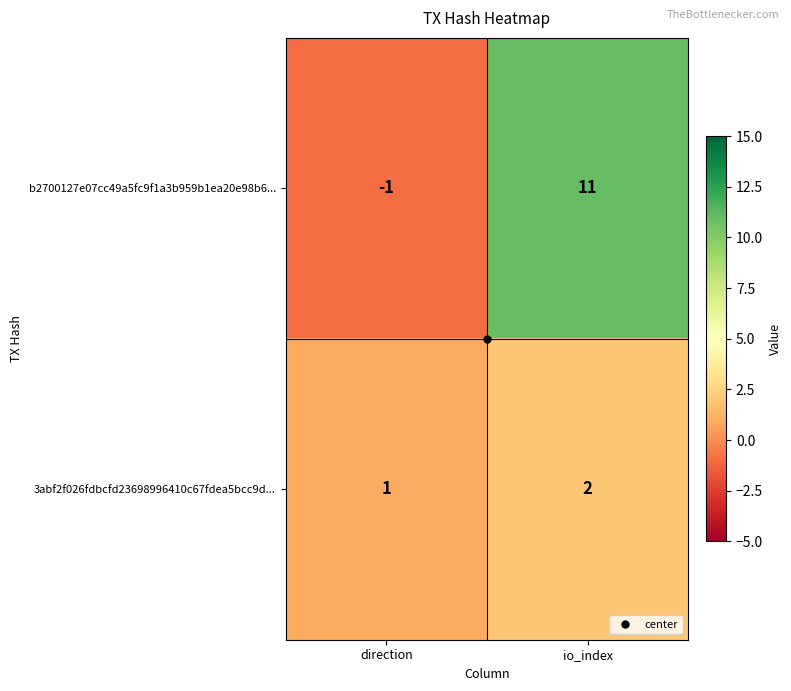

What is the difference between the maximum and minimum values in the b2700127e07cc49a5fc9f1a3b959b1ea20e98b6... series?

12